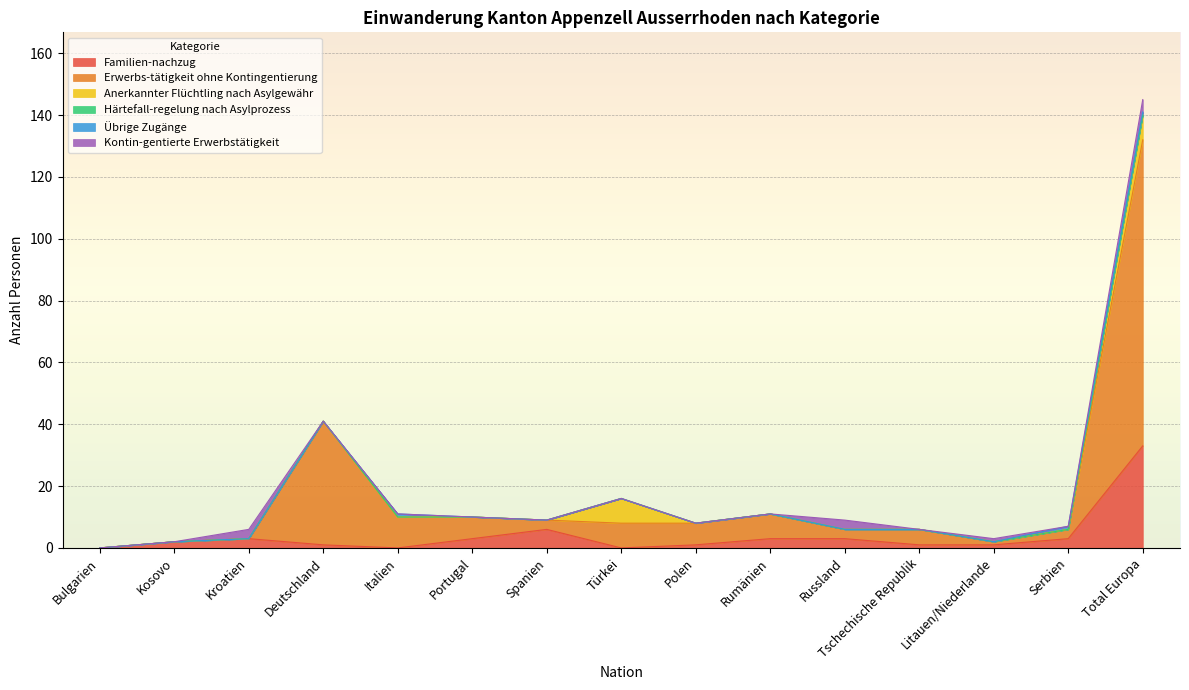

True or false: Anerkannter Flüchtling nach Asylgewähr and Härtefall-regelung nach Asylprozess intersect in this chart.

False